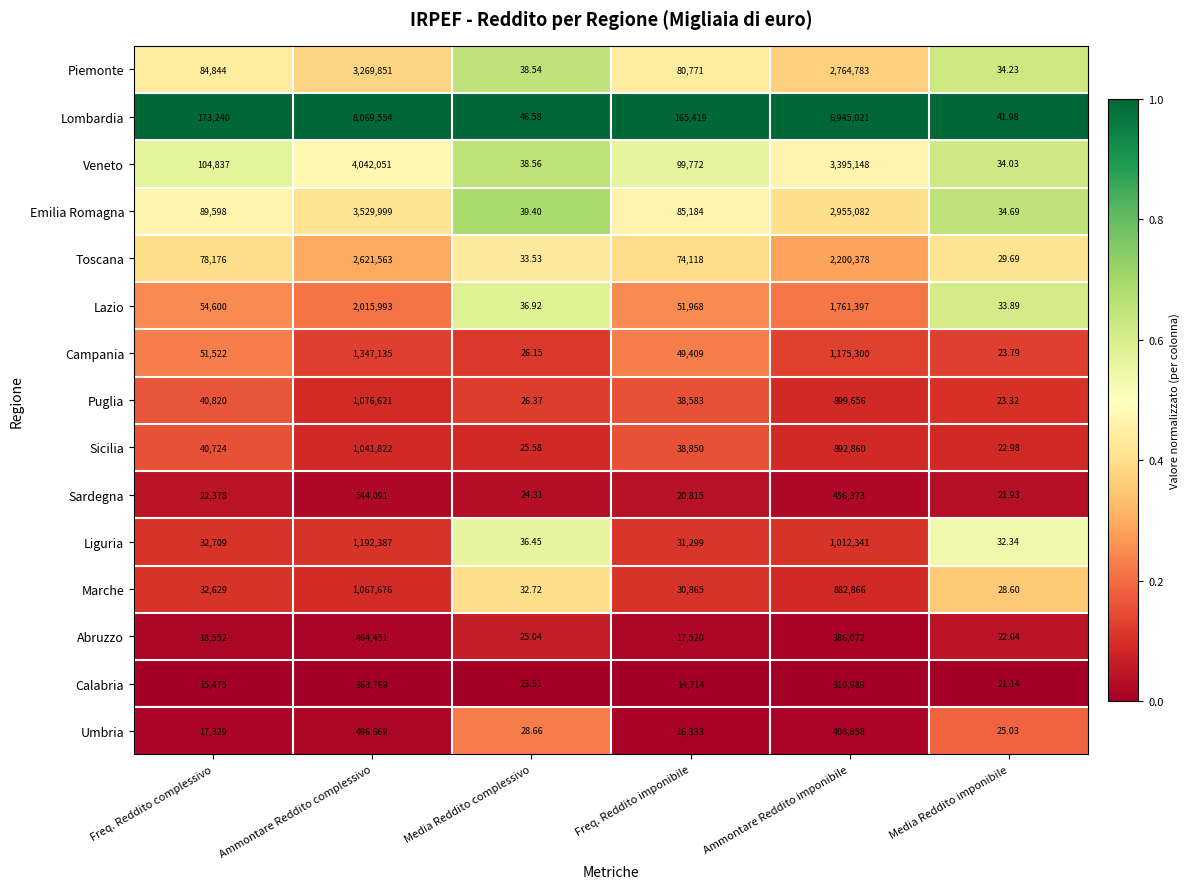

Which series has the largest total across all categories?

Lombardia